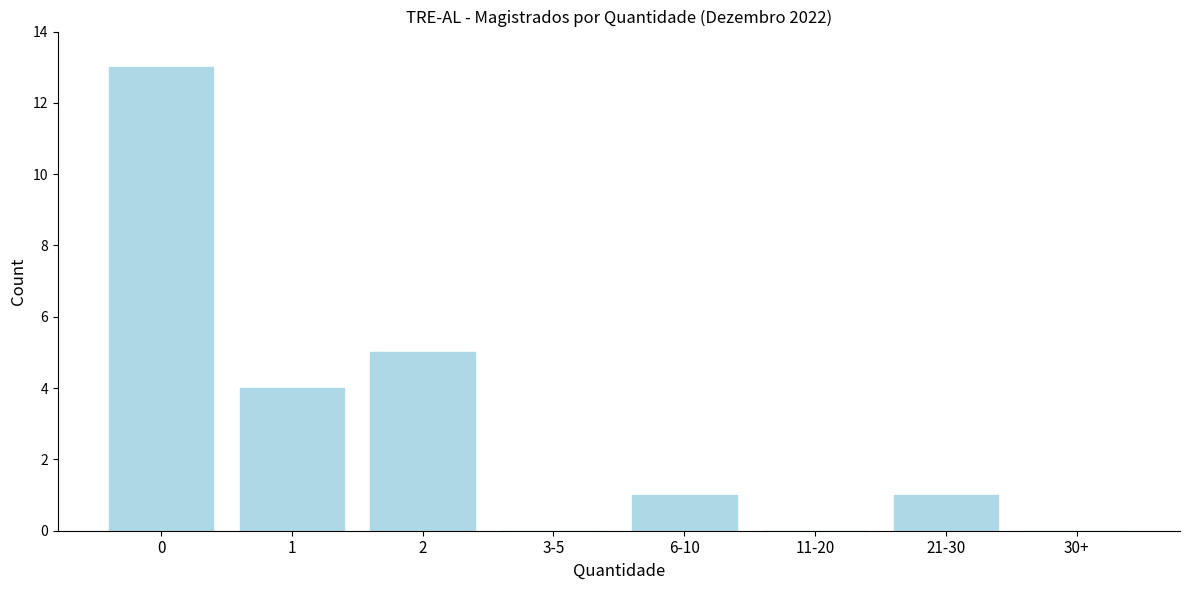

Reading left to right, transcribe all the data shown in this chart.

0=13	1=4	2=5	3-5=0	6-10=1	11-20=0	21-30=1	30+=0